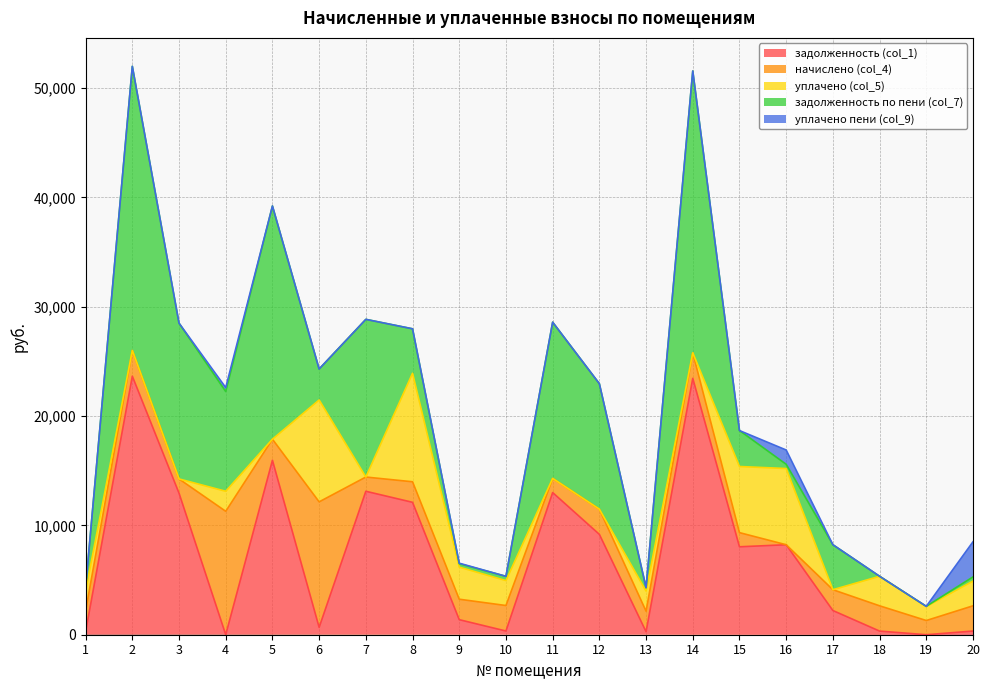

How many lines are shown in the chart?

5